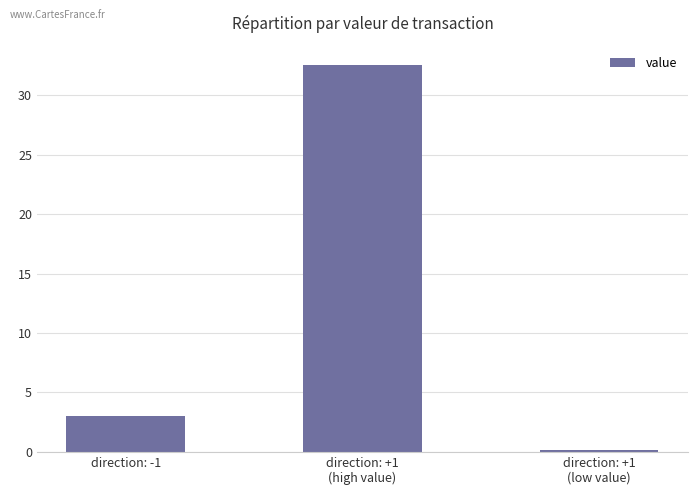

What value does the data have at direction: +1
(high value)?

32.5